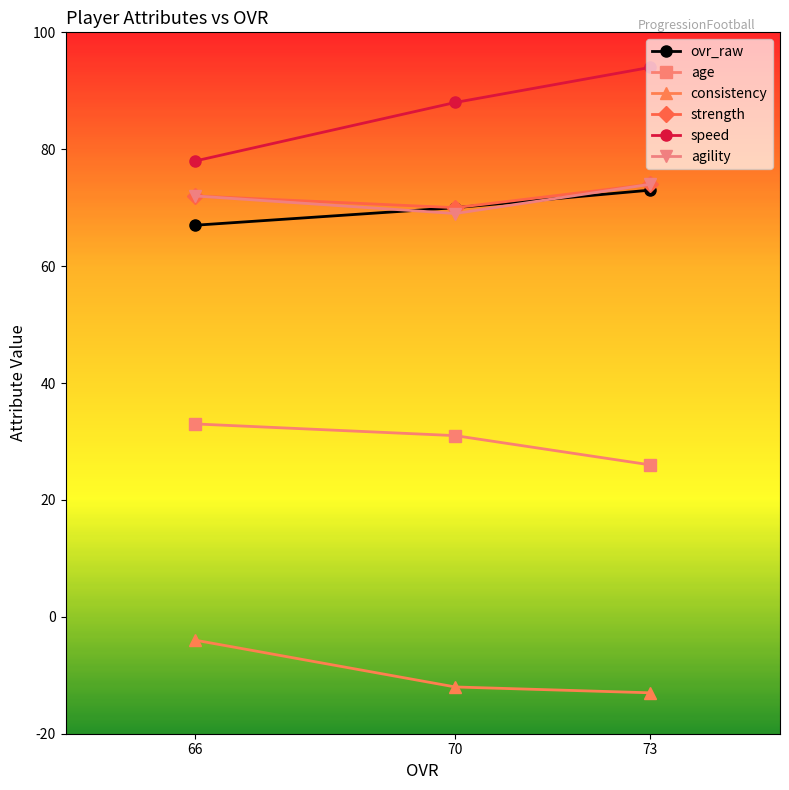

How many age values are between 26 and 33?

3